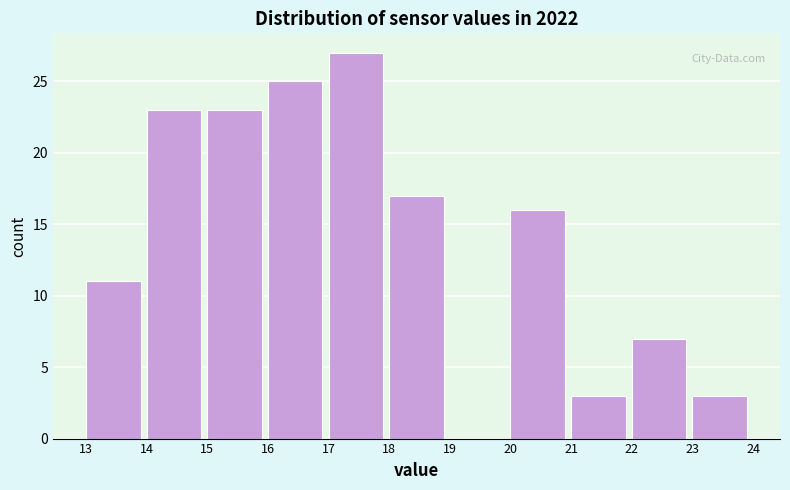

Reading left to right, list every bar in this chart as the range it spans on the x-axis followed by its height. The values are not printed on the chart, so give them approximately, as read against the axis.

13 to 14: 11
14 to 15: 23
15 to 16: 23
16 to 17: 25
17 to 18: 27
18 to 19: 17
19 to 20: 0
20 to 21: 16
21 to 22: 3
22 to 23: 7
23 to 24: 3